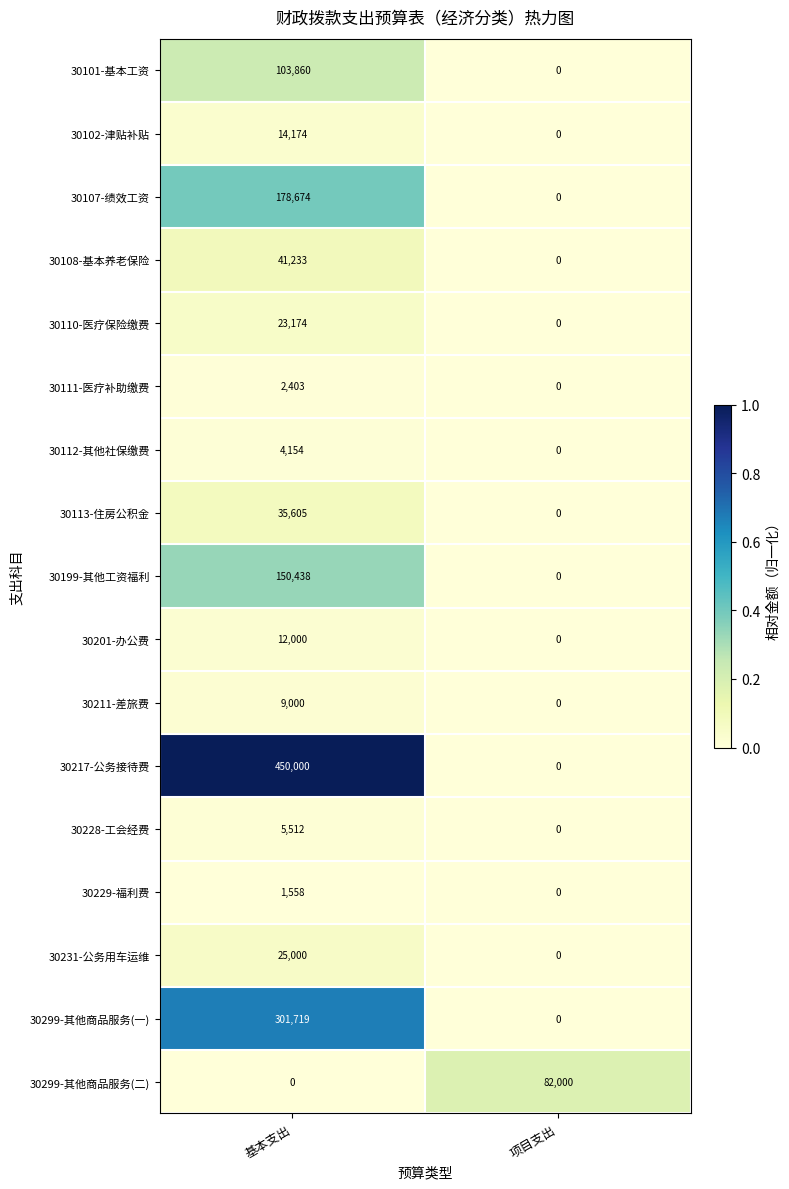

What is the approximate value of 30229-福利费 at 基本支出?

1558